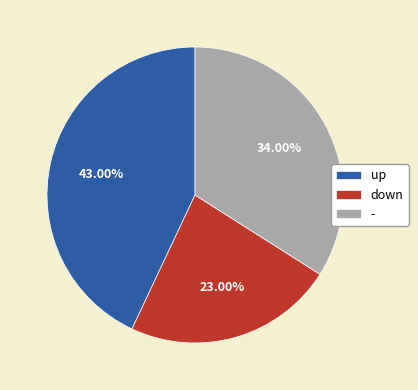

Which slice is the smallest?

down